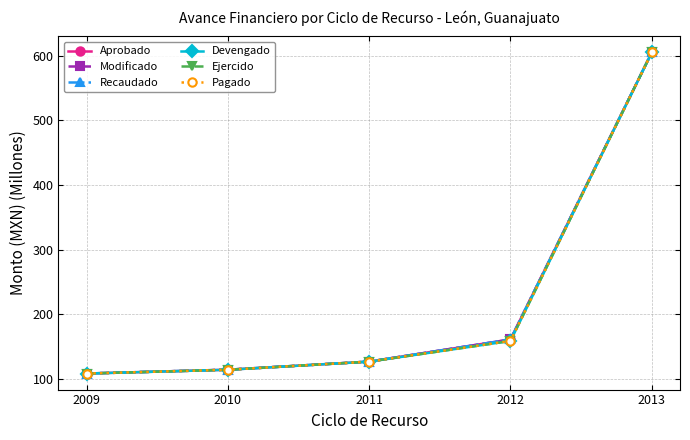

Does the chart have visible grid lines?

Yes